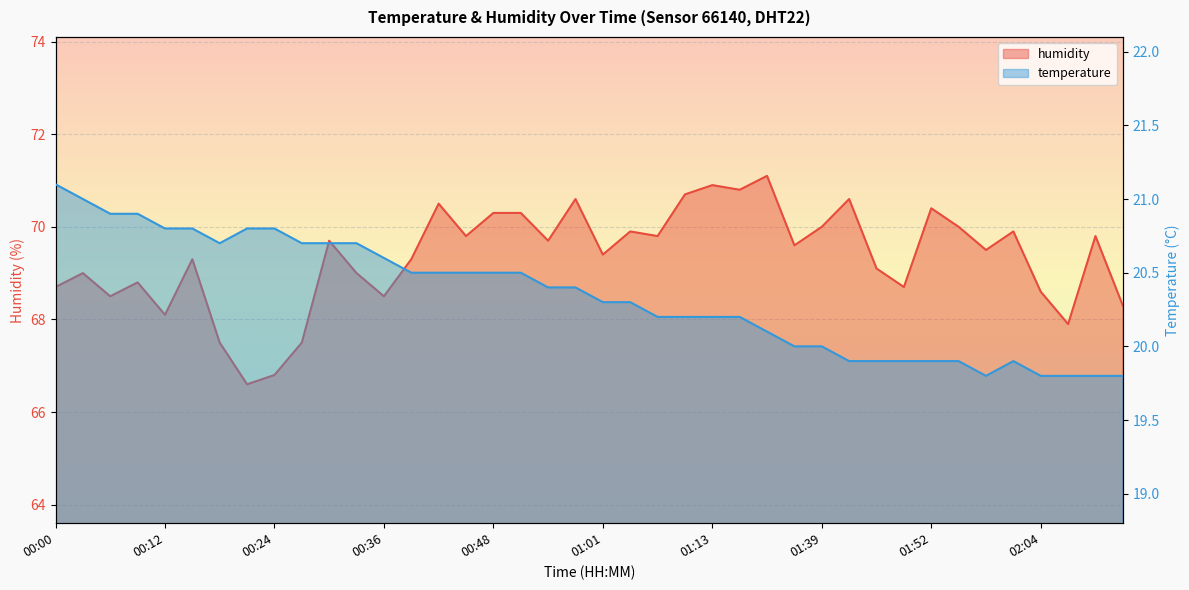

Which series has the largest total across all categories?

humidity